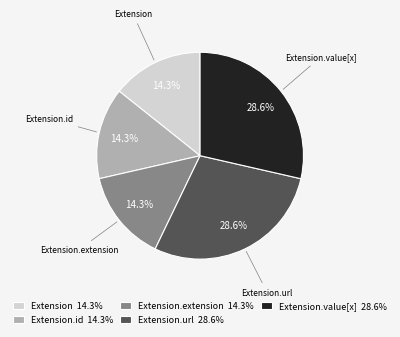

Is there any slice that represents more than half of the pie?

No